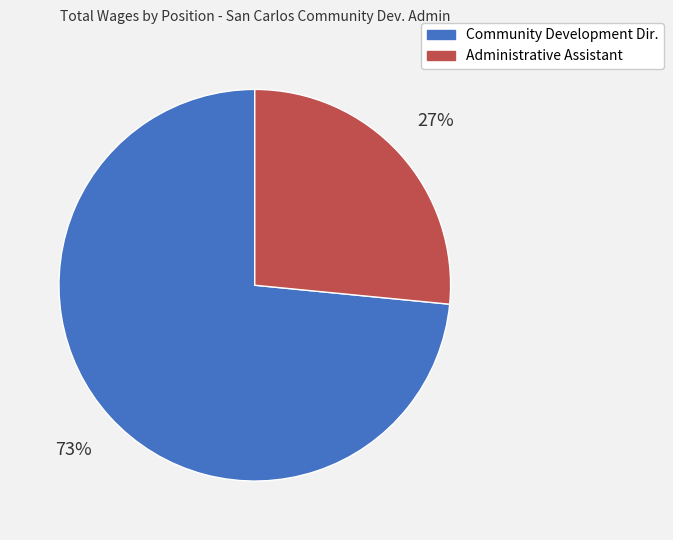

Rank the categories by value from highest to lowest.

Community Development Dir., Administrative Assistant